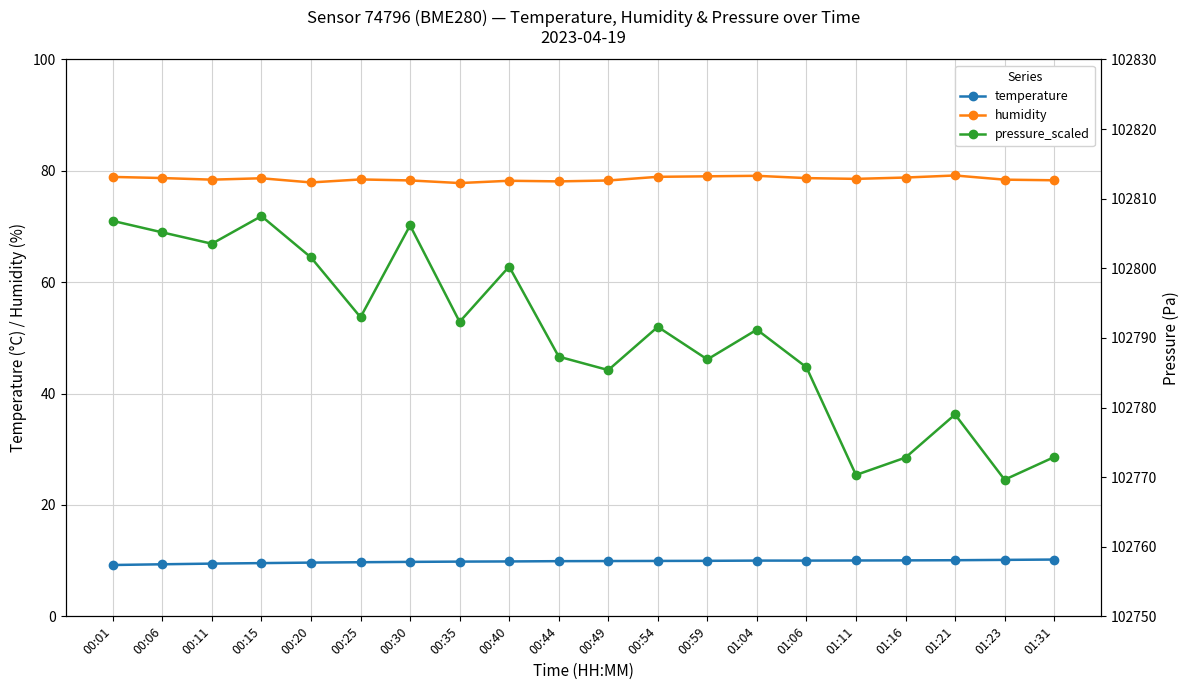

Between 01:06 and 00:30, which is larger?

01:06